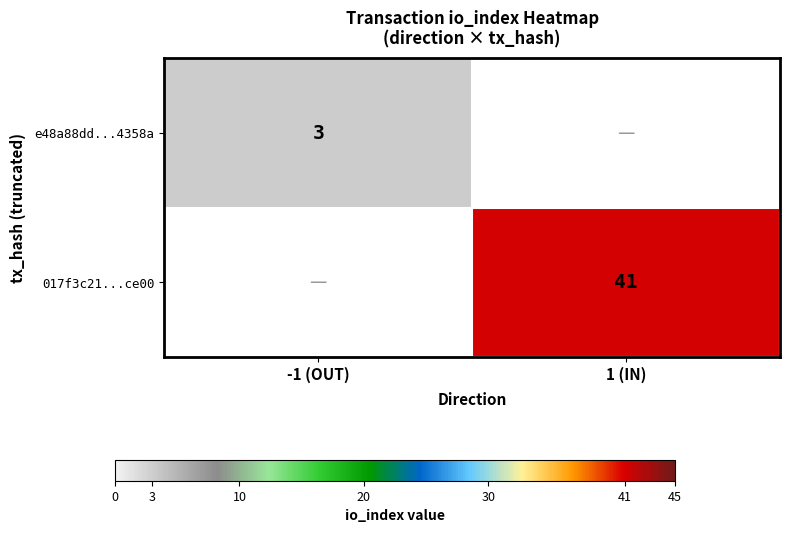

The value of 017f3c21...ce00 at 1 (IN) is 41. True or false?

True